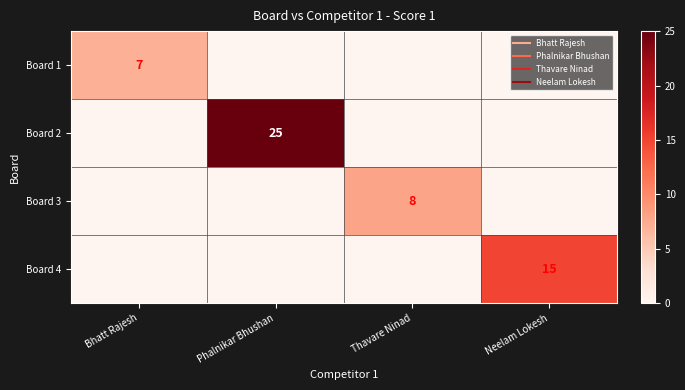

The value of Board 4 at Phalnikar Bhushan is 0. True or false?

True